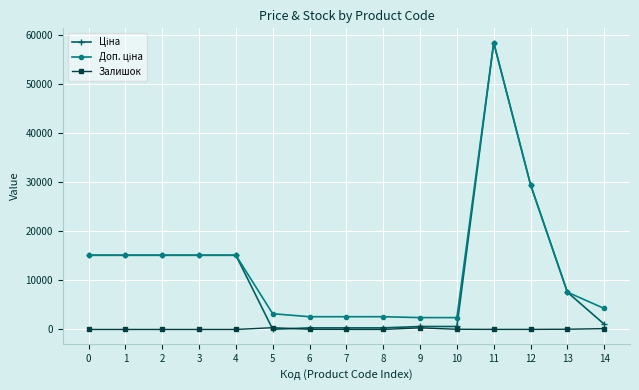

True or false: Залишок has more than 1 points higher than both neighbors.

True